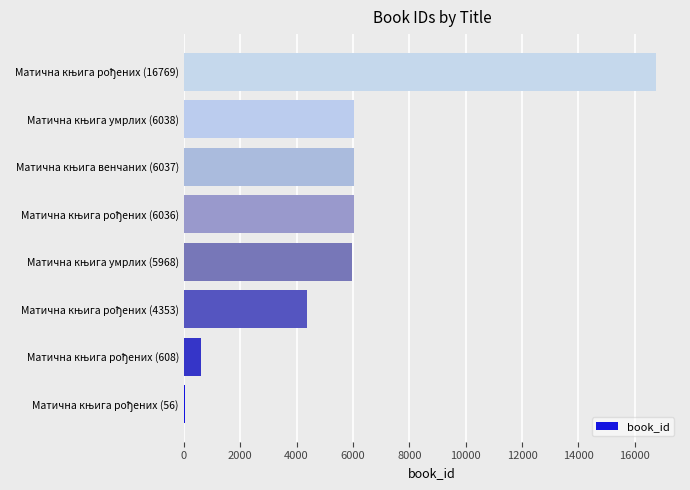

What is the sum of all values?

45865